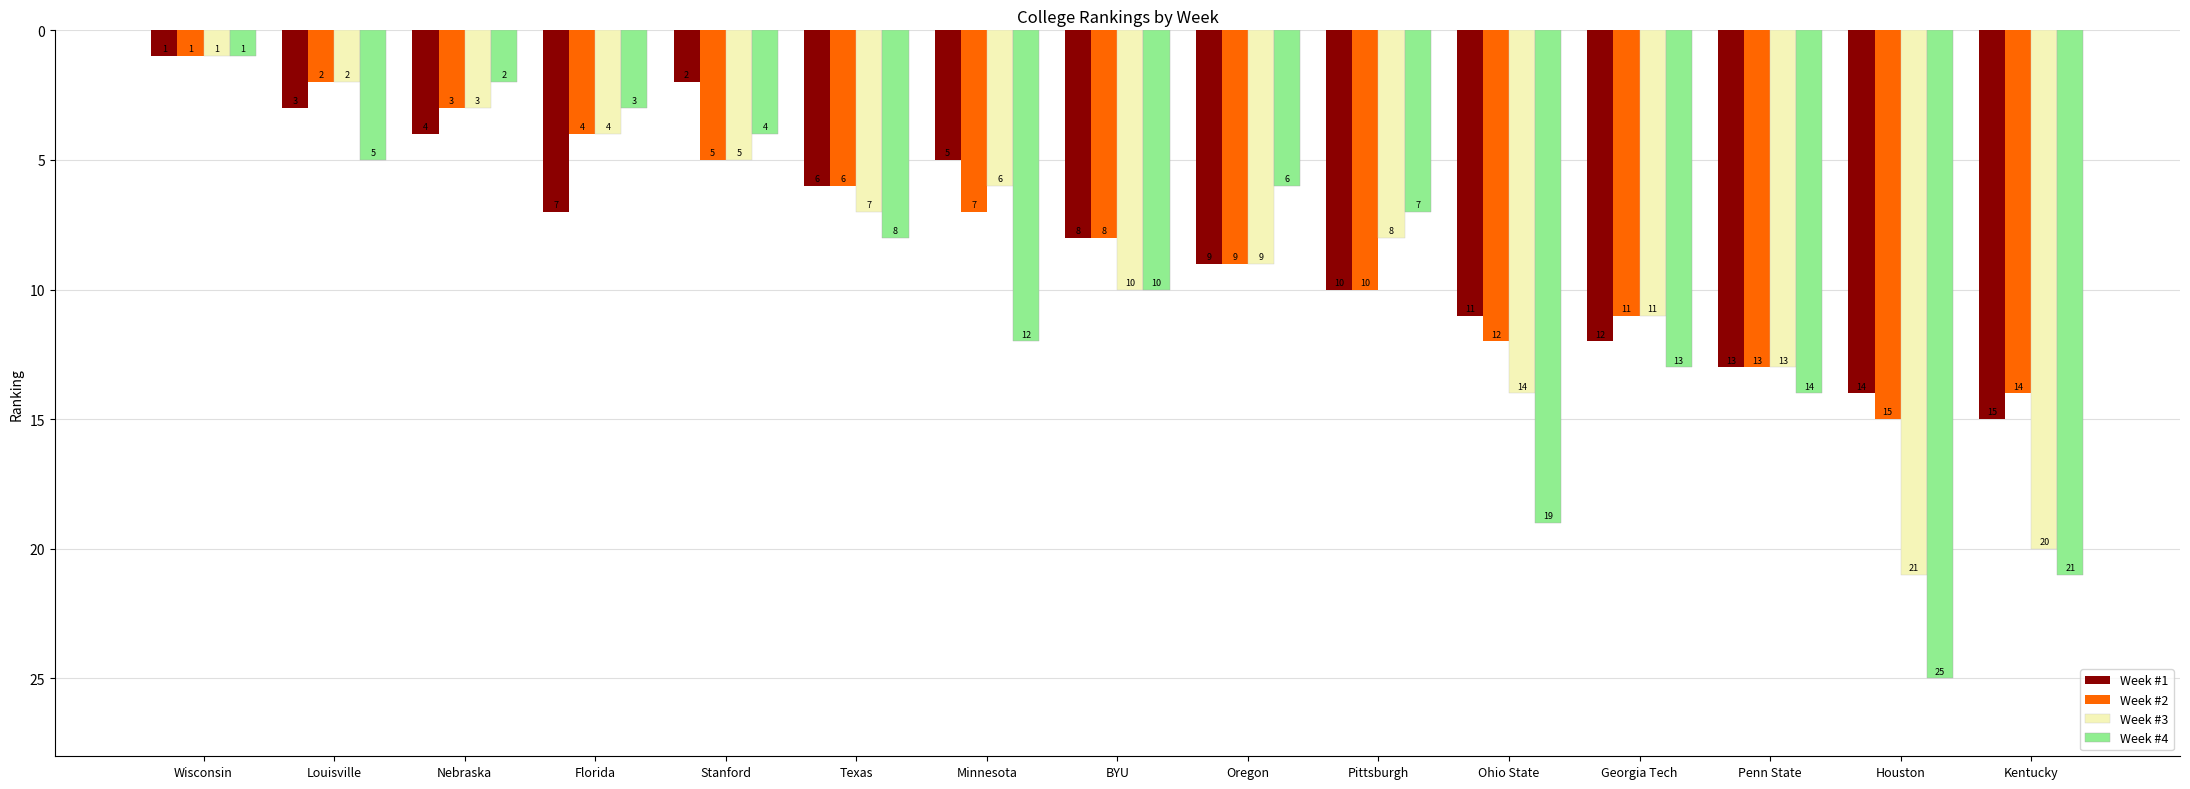

How many groups of bars are there?

15